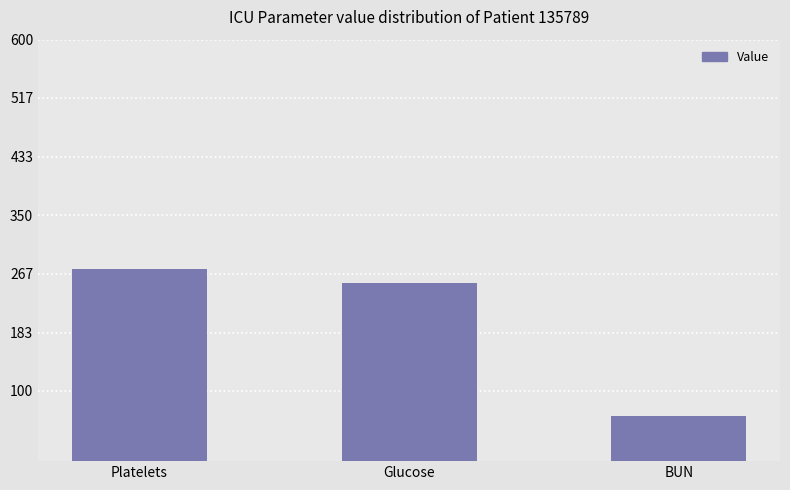

True or false: the data shows 347 at Glucose.

False